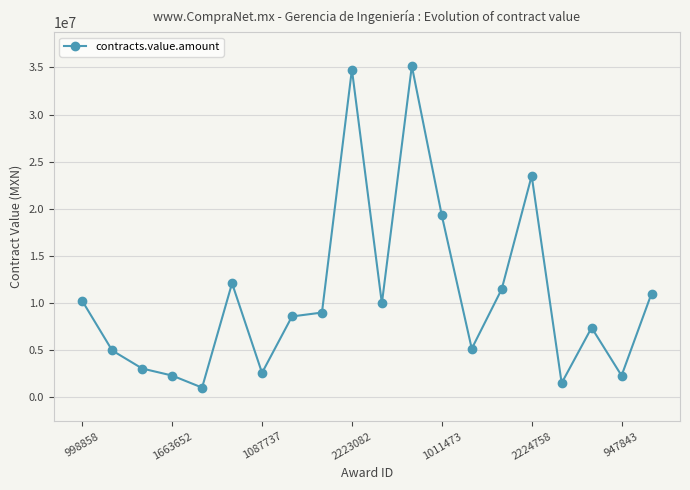

How many points are higher than both their immediate neighbors (excluding endpoints)?

5